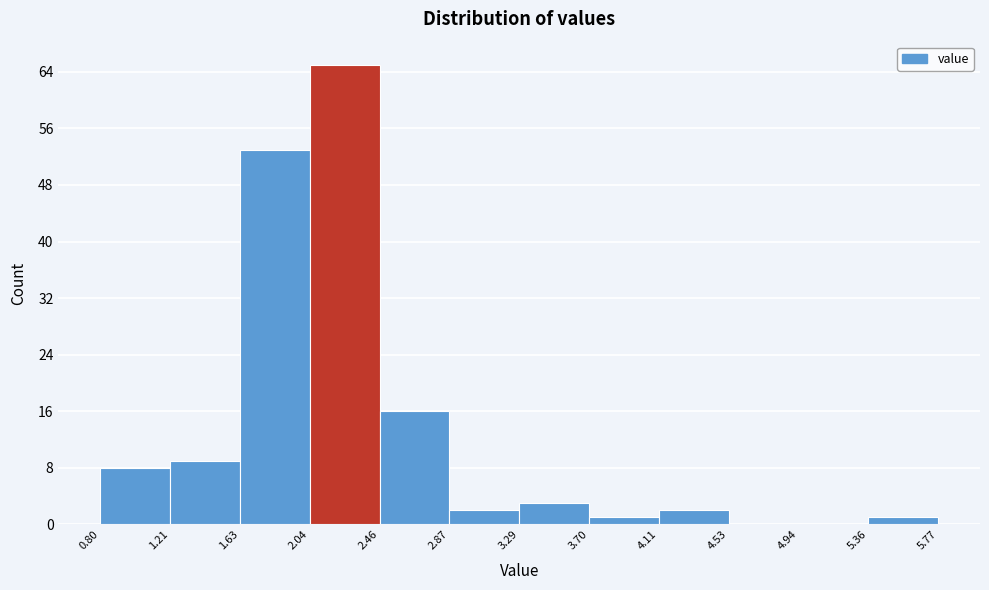

Reading left to right, transcribe this chart: for each bar, give the range it covers on the x-axis and its height. The values are not printed on the chart, so give them approximately, as read against the axis.

0.80 to 1.21: 8
1.21 to 1.63: 9
1.63 to 2.04: 53
2.04 to 2.46: 65
2.46 to 2.87: 16
2.87 to 3.29: 2
3.29 to 3.70: 3
3.70 to 4.11: 1
4.11 to 4.53: 2
4.53 to 4.94: 0
4.94 to 5.36: 0
5.36 to 5.77: 1